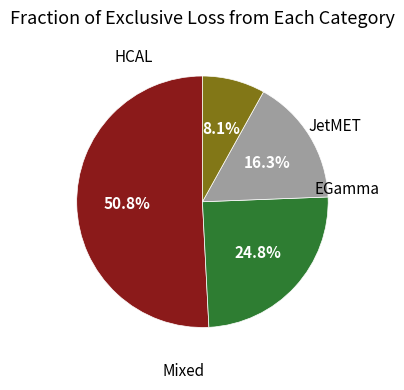

How many segments does this pie chart have?

4